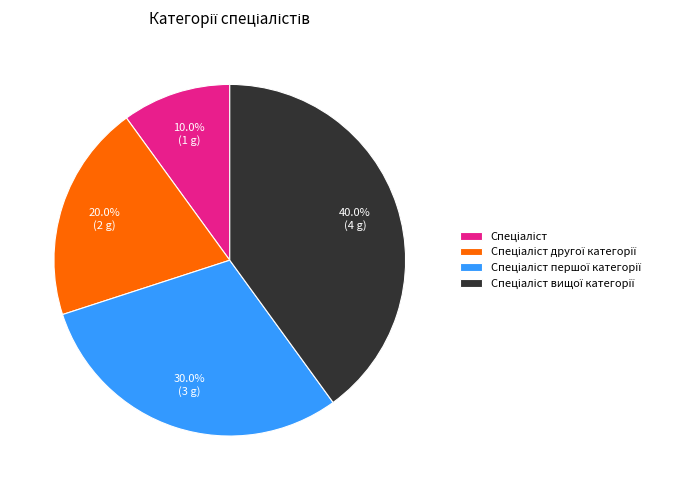

Is there any slice that represents more than half of the pie?

No